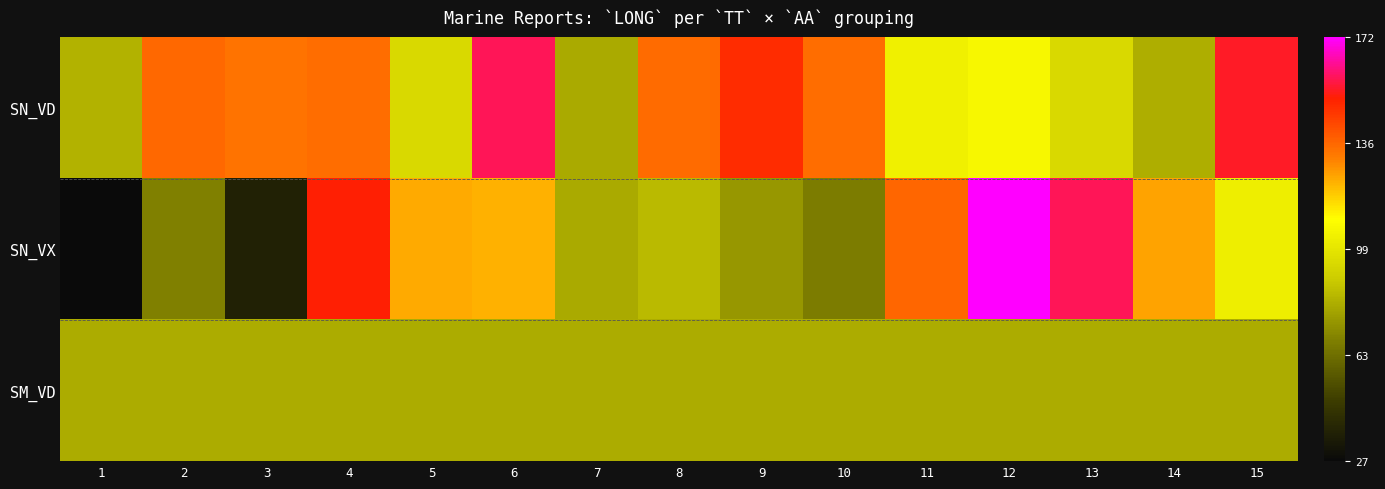

Reading right to left, extract all data points from this chart.

SN_VD: 15=154.0	14=81.1	13=94.8	12=106.4	11=103.6	10=134.4	9=148.7	8=135.0	7=79.9	6=158.0	5=94.8	4=134.4	3=133.0	2=135.4	1=81.8
SN_VX: 15=102.9	14=124.7	13=158.1	12=172.1	11=136.0	10=67.3	9=74.8	8=84.5	7=79.7	6=122.6	5=123.4	4=151.4	3=36.6	2=68.1	1=26.6
SM_VD: 15=80.4	14=80.4	13=80.4	12=80.4	11=80.4	10=80.4	9=80.4	8=80.4	7=80.4	6=80.4	5=80.4	4=80.4	3=80.4	2=80.4	1=80.4